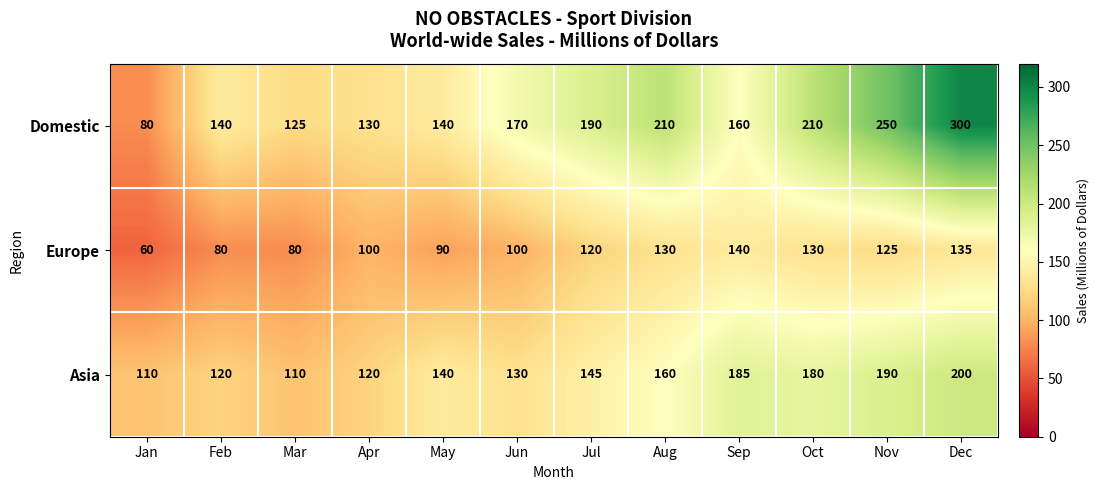

Which series has the largest total across all categories?

Domestic